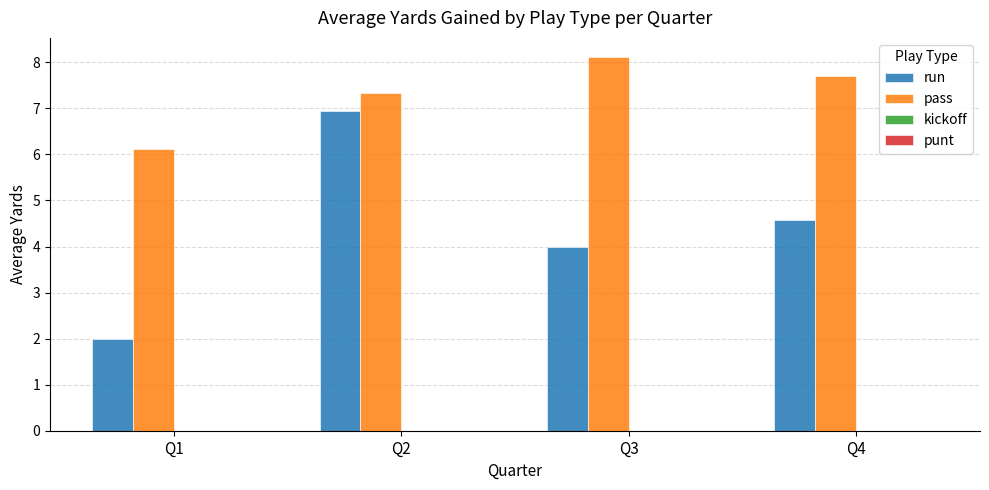

Reading left to right, list all the values displayed in this chart.

run: 2.0	6.9	4.0	4.6
pass: 6.1	7.3	8.1	7.7